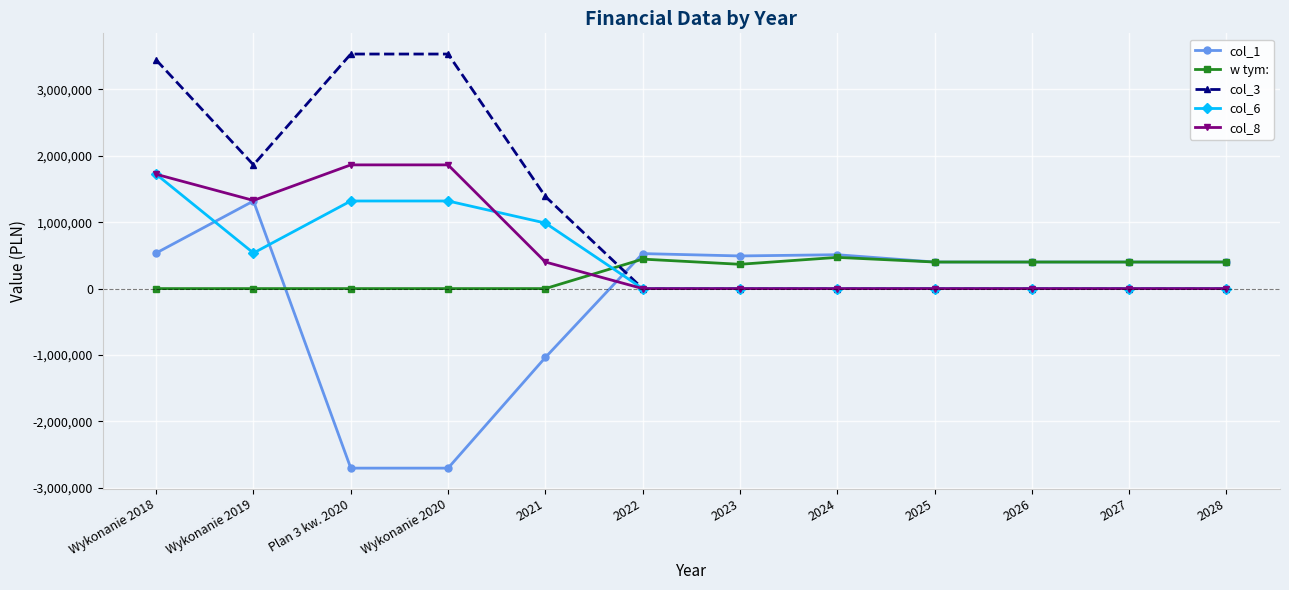

Which series has the largest range (max minus min)?

col_1